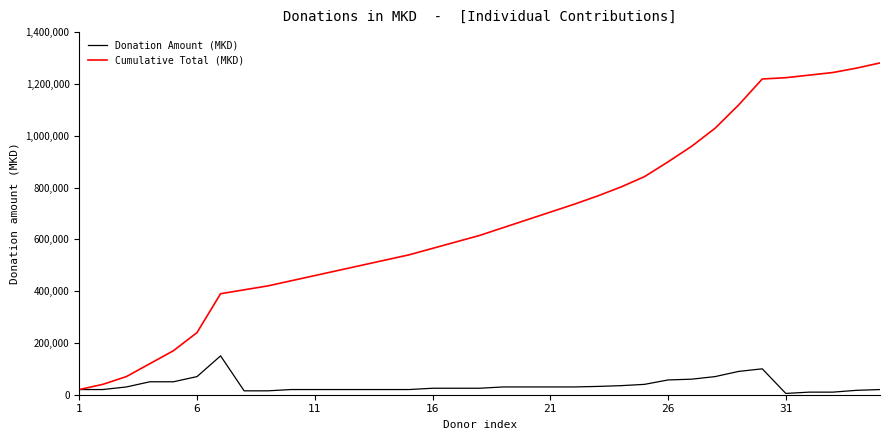

Rank the series by their average value, from highest to lowest.

Cumulative Total (MKD), Donation Amount (MKD)